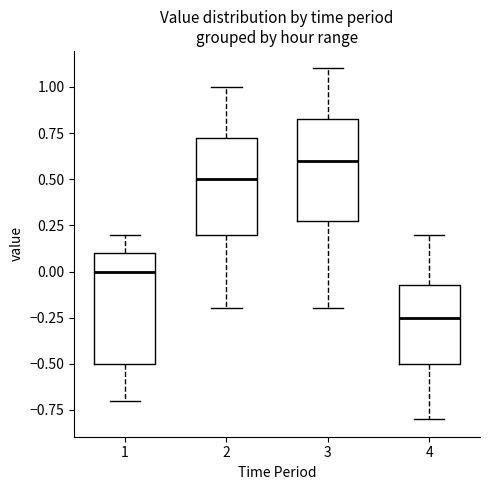

Which box has the highest median line?

3